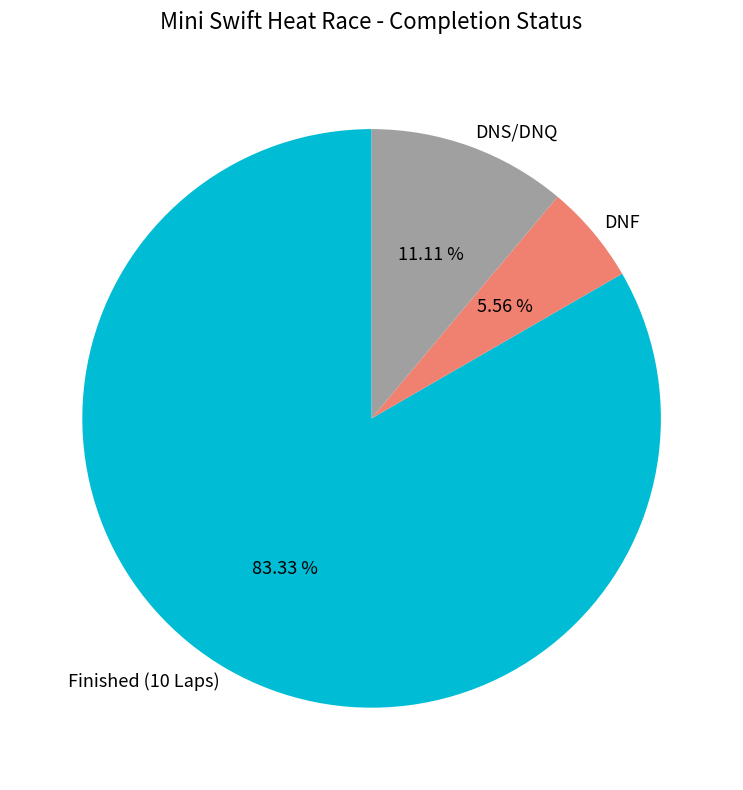

How many slices are in this pie chart?

3